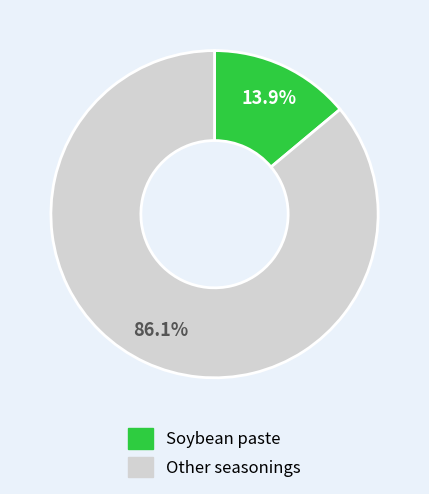

Is there a majority slice in this chart?

Yes